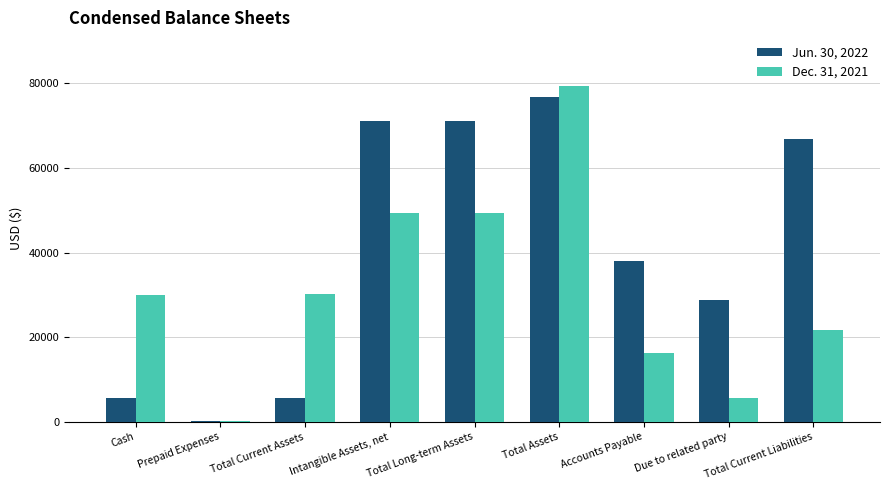

At which category is the sum across all series the highest?

Total Assets